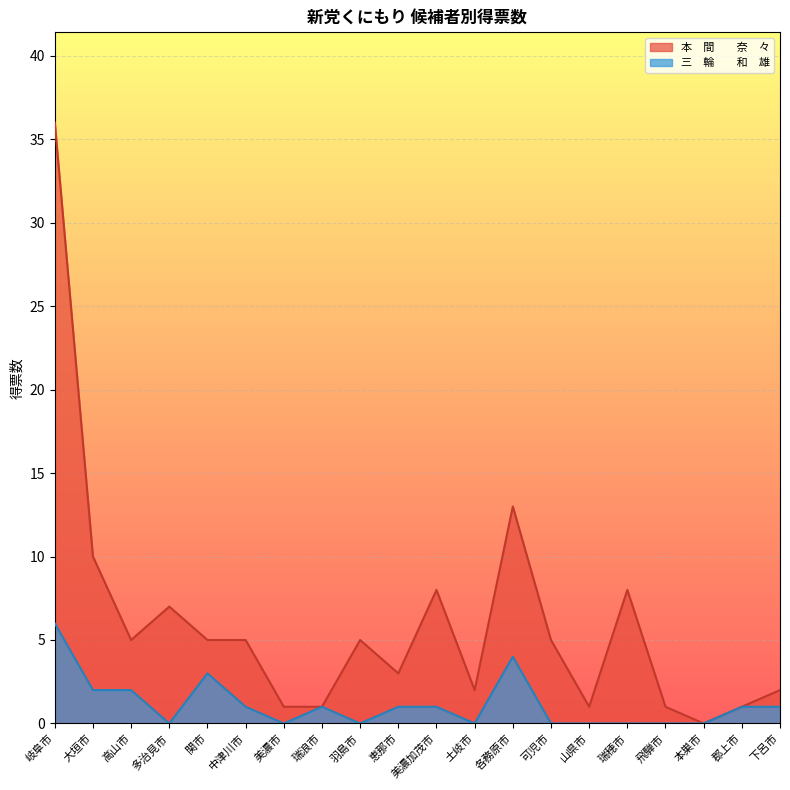

At 下呂市, list the series in order from smallest to largest.

三　輪　　和　雄, 本　間　　奈　々